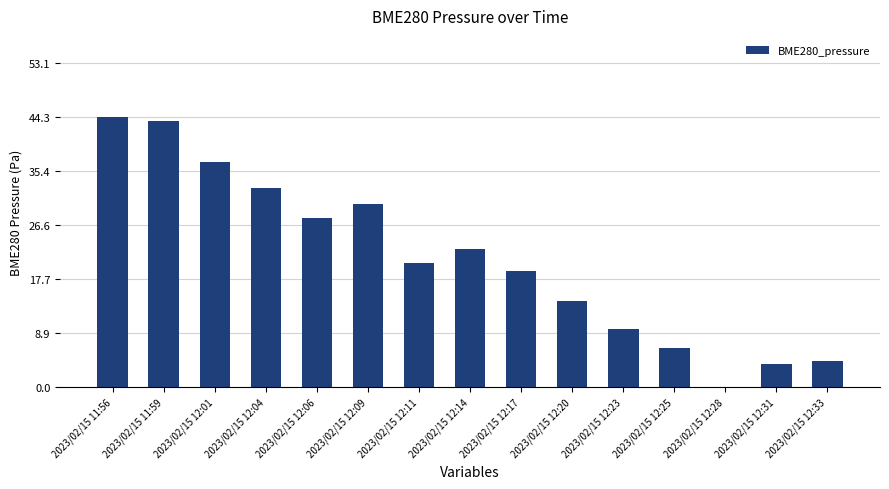

What is the maximum value shown in the chart?

44.3